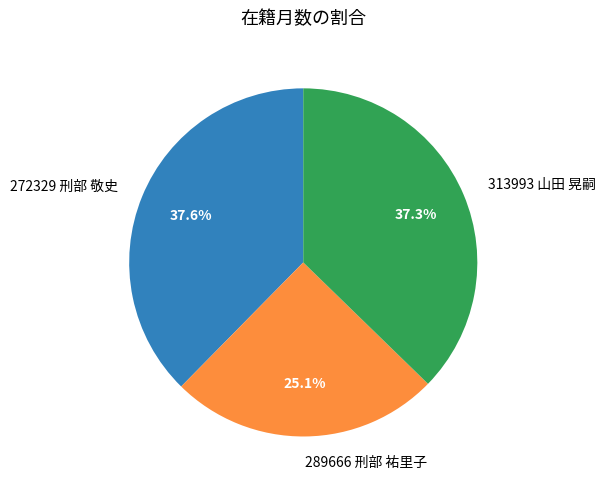

Is 272329 刑部 敬史 the majority of the pie?

No